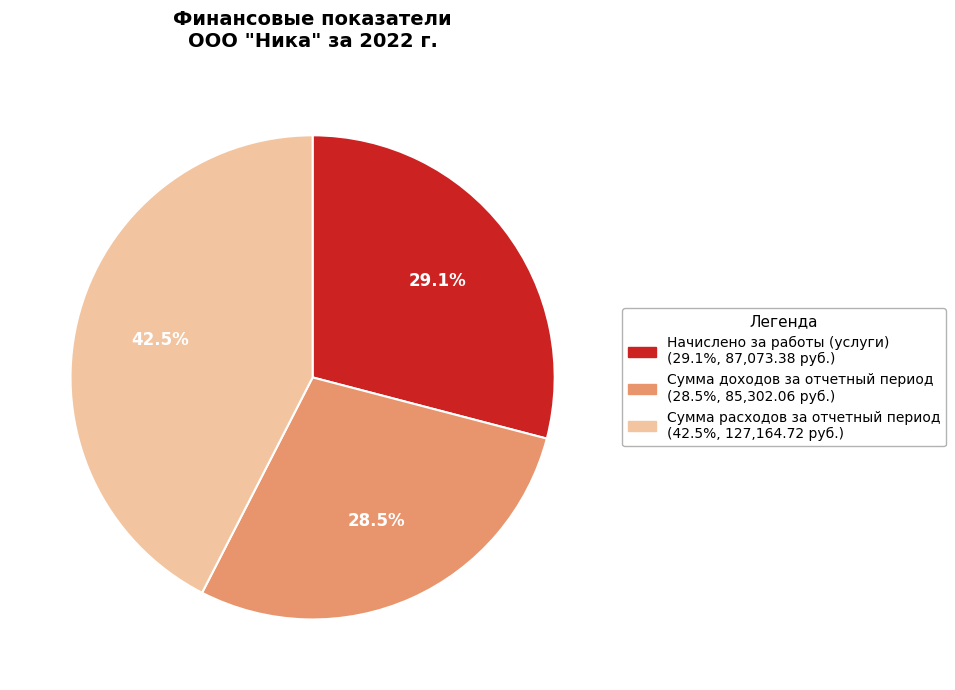

To the nearest percent, what portion does Начислено за работы (услуги) represent?

29%